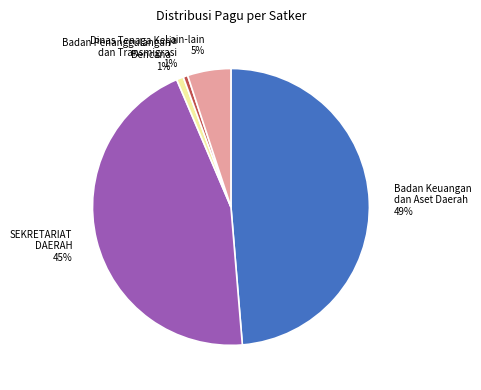

Which category has the biggest portion of the pie?

Badan Keuangan dan Aset Daerah